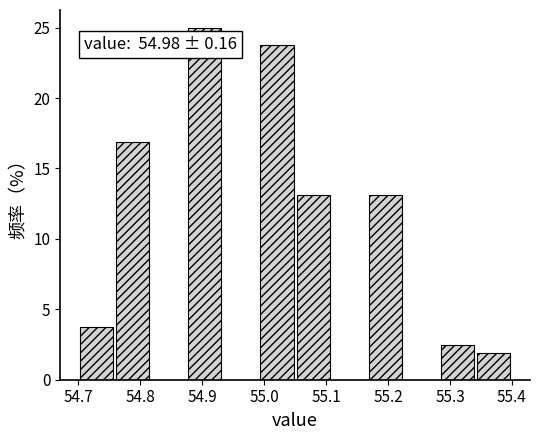

Which range on the x-axis has the tallest bar?

54.88 to 54.93